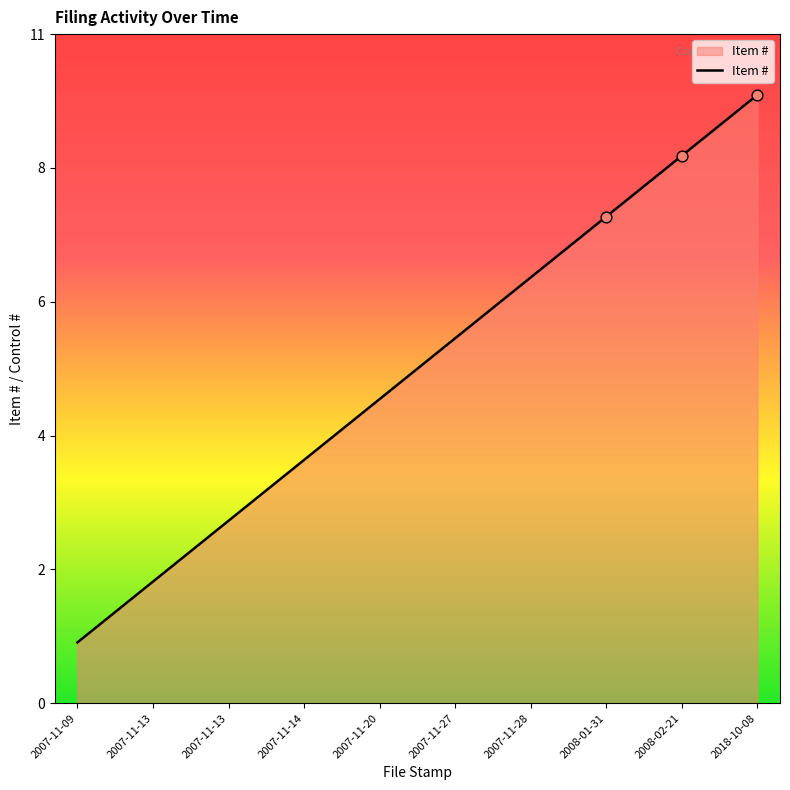

What is the change in value from 2007-11-13 to 2007-11-20?

+3